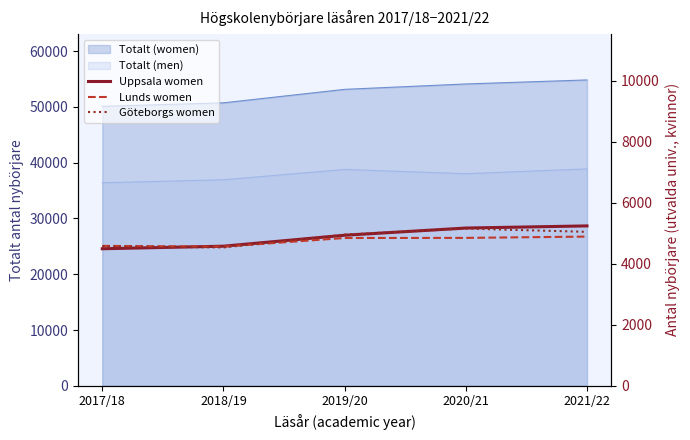

At which label is Göteborgs women closest to 4843?

2019/20